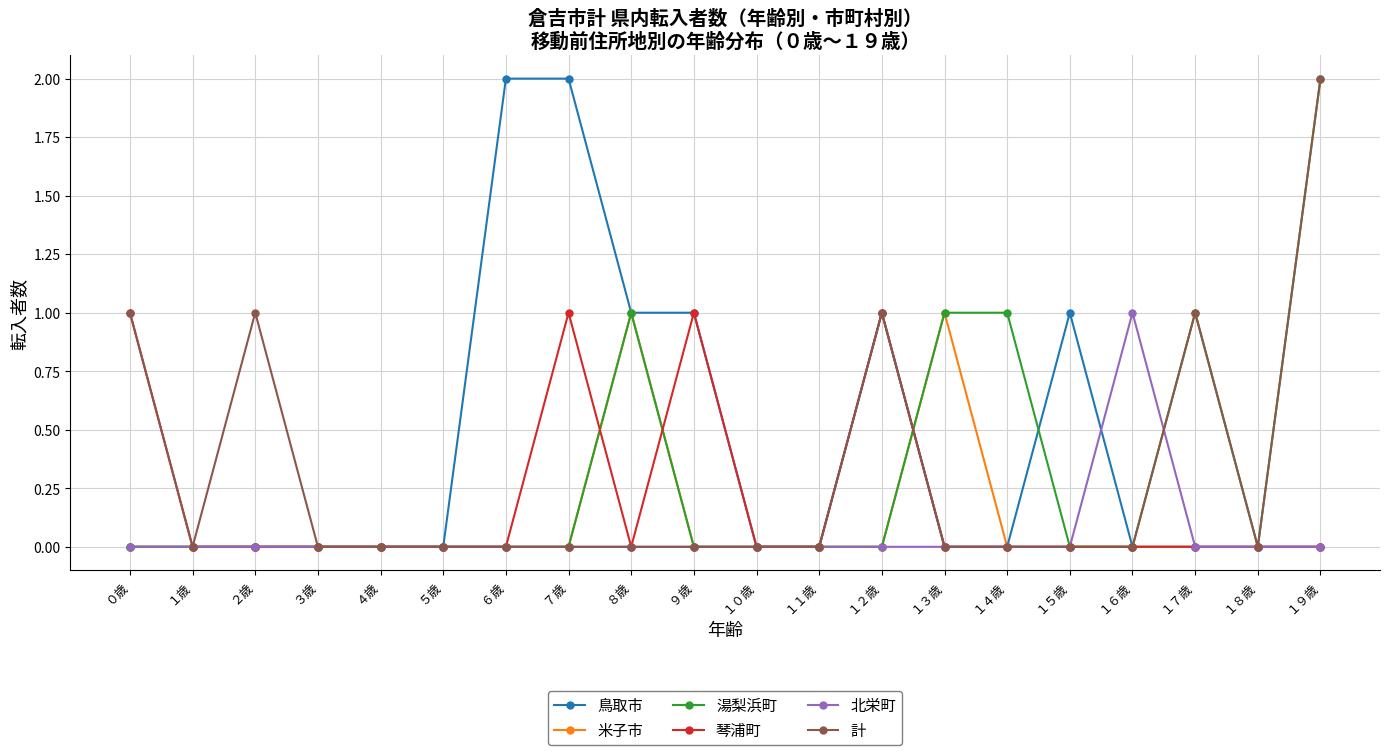

What is the label of the 19th point from the left?

１８歳